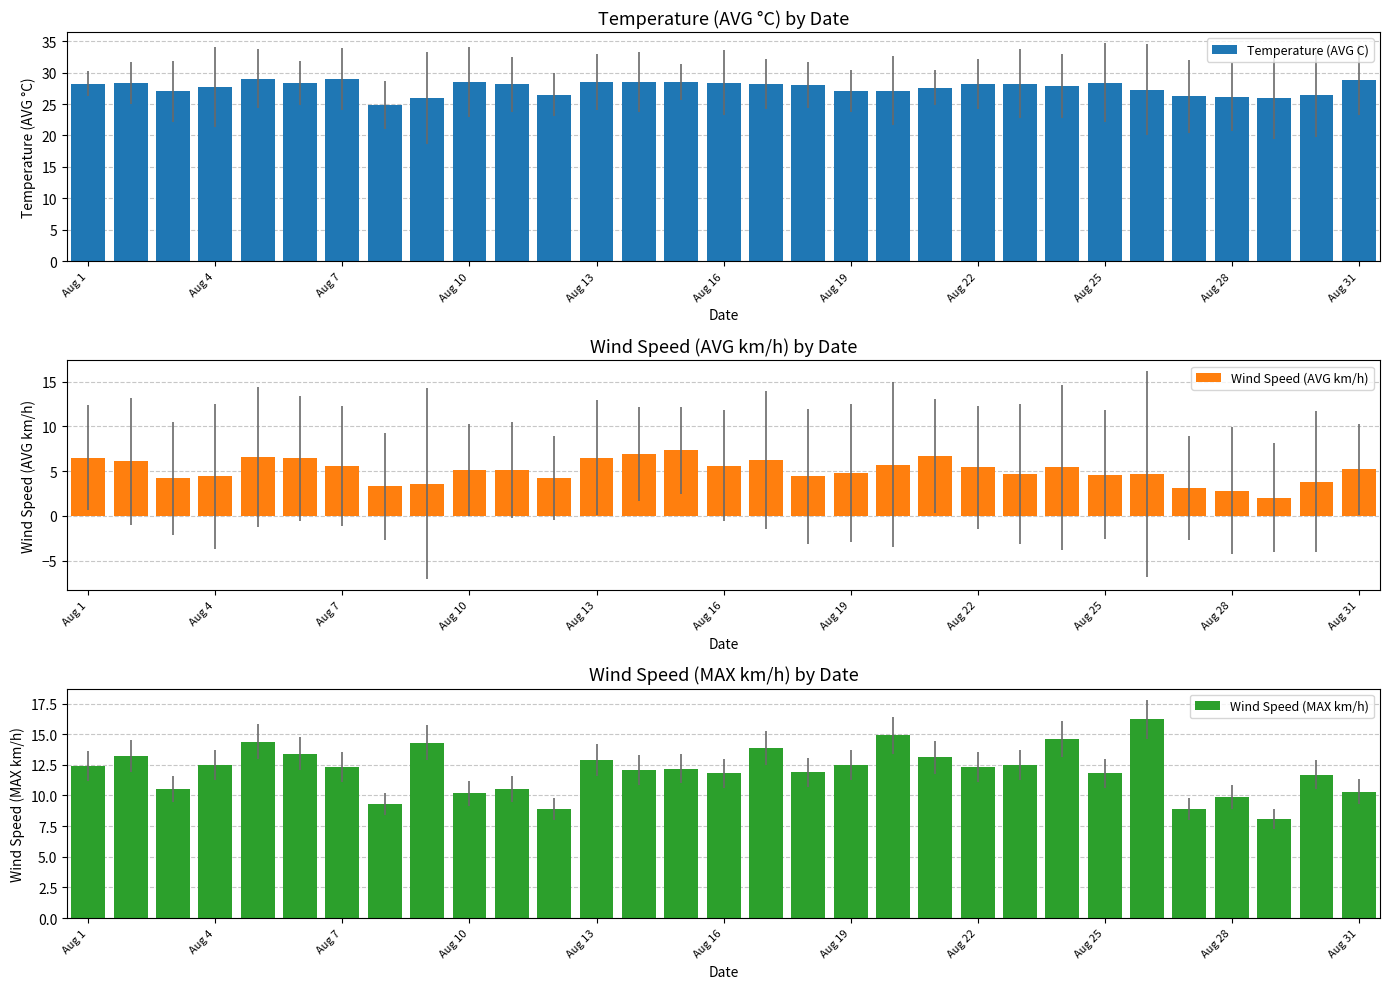

What is the difference between the second highest and minimum values in the Temperature (AVG C) series?

4.2